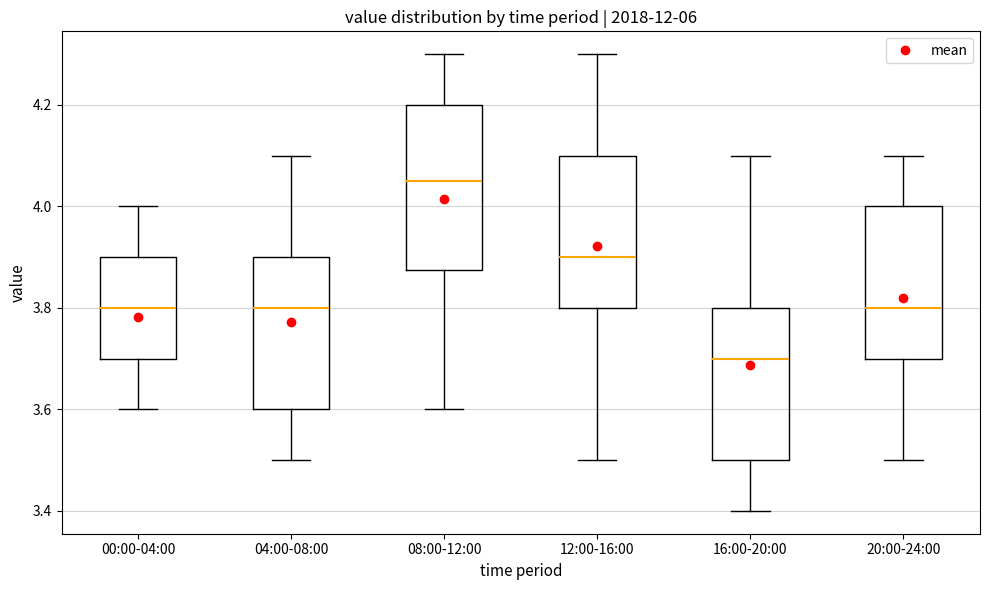

Reading left to right, read every box against the y-axis: the position of its median line, the range the box covers, and the ends of its whiskers. The values are not printed on the chart, so give them approximately, as read against the axis.

00:00-04:00: median 3.80, box 3.70 to 3.90, whiskers 3.60 to 4.00
04:00-08:00: median 3.80, box 3.60 to 3.90, whiskers 3.50 to 4.10
08:00-12:00: median 4.06, box 3.88 to 4.20, whiskers 3.60 to 4.30
12:00-16:00: median 3.90, box 3.80 to 4.10, whiskers 3.50 to 4.30
16:00-20:00: median 3.70, box 3.50 to 3.80, whiskers 3.40 to 4.10
20:00-24:00: median 3.80, box 3.70 to 4.00, whiskers 3.50 to 4.10